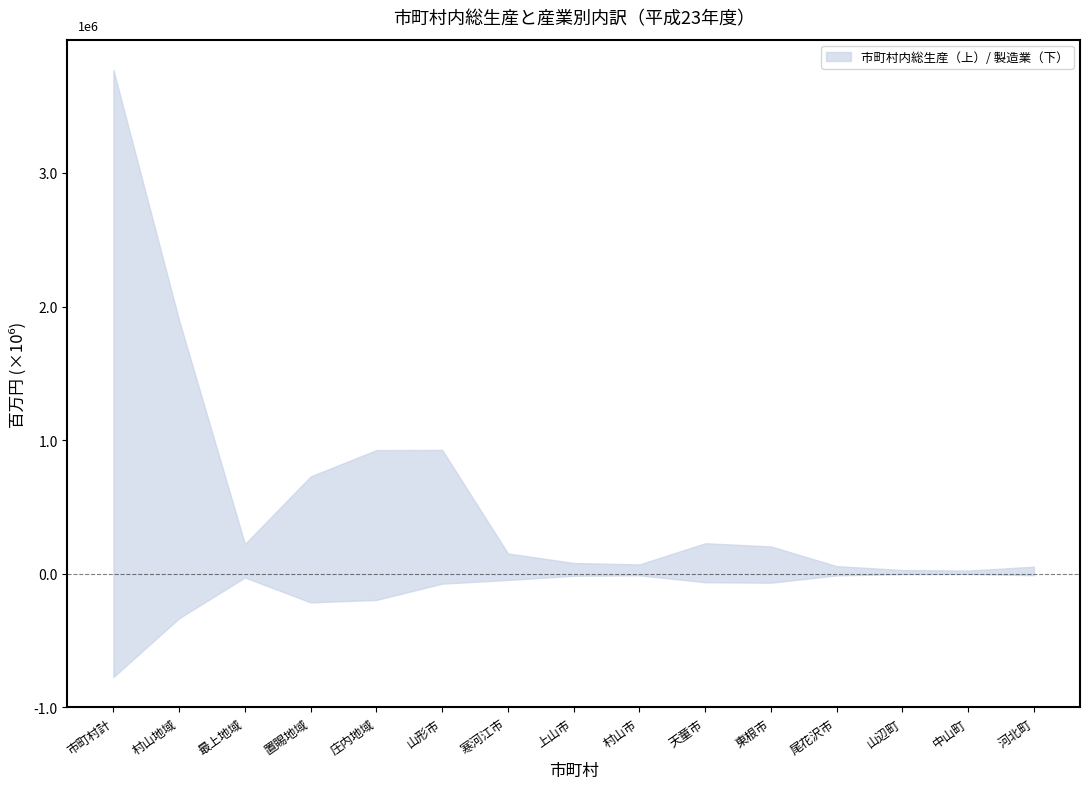

The 卸売小売業 series shows 189177 at 山形市. True or false?

False